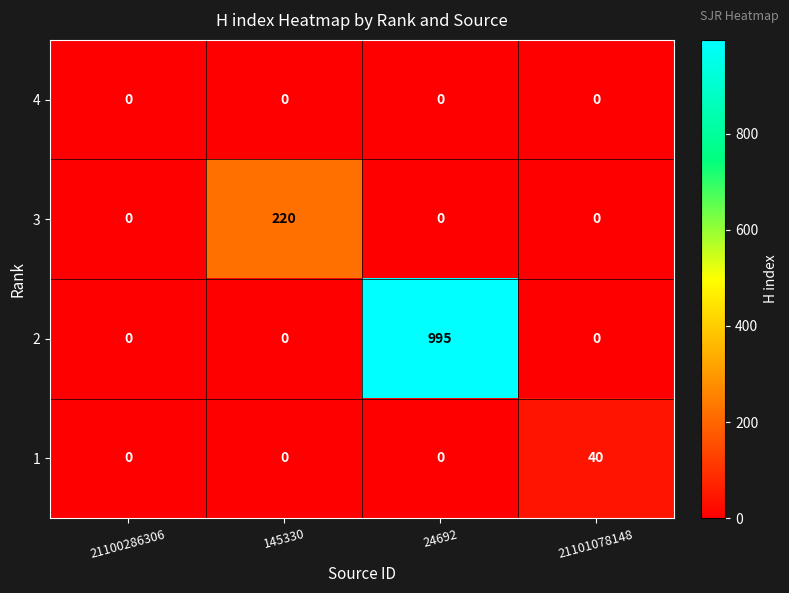

How many 1 values are between 0 and 40?

4